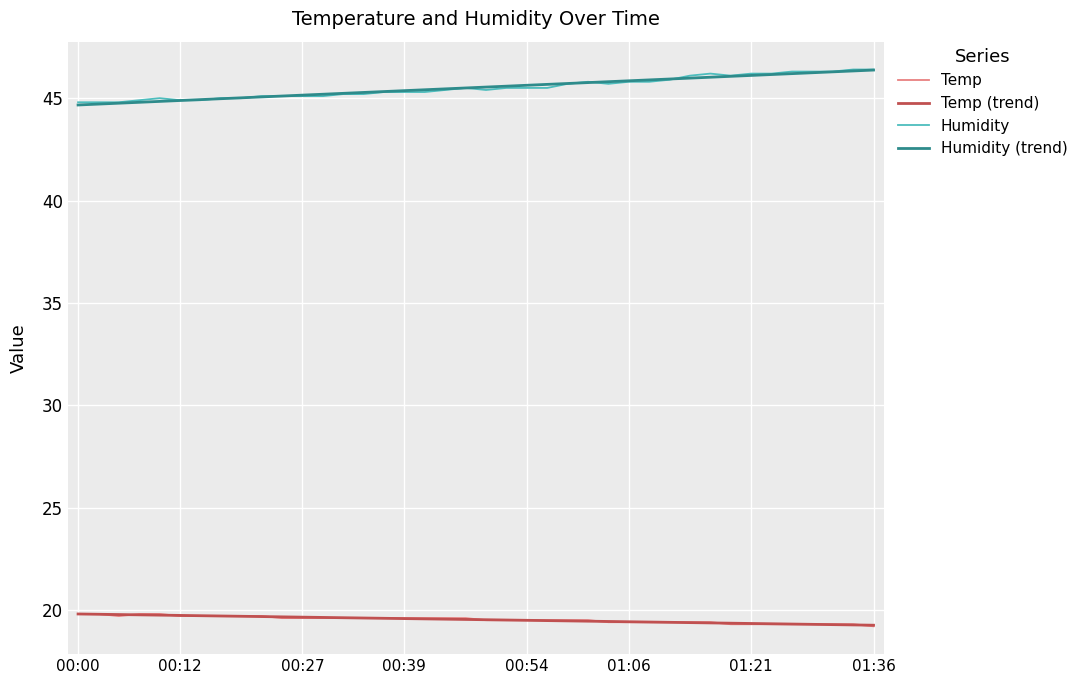

What is the maximum value for Temp (trend)?

19.8